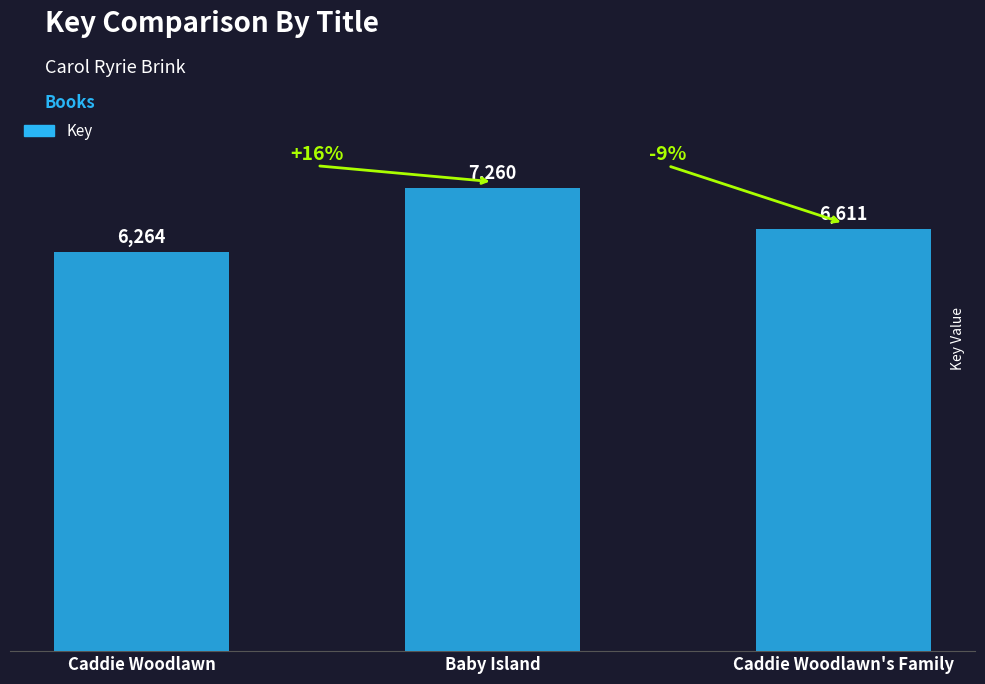

Where does the data first go above 6611?

Baby Island